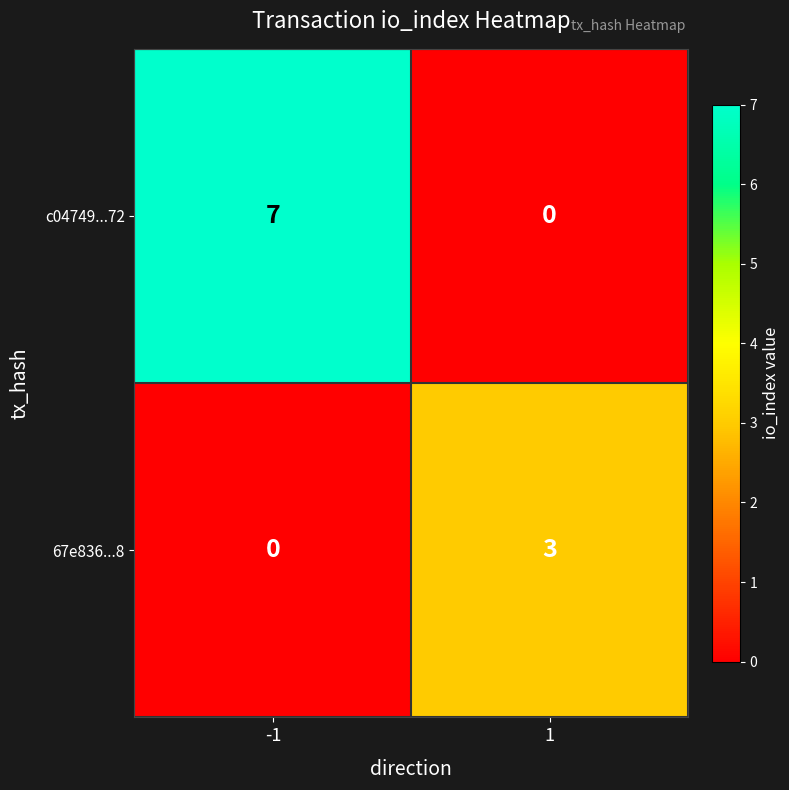

What value does the 67e836...8 series have at 1?

3